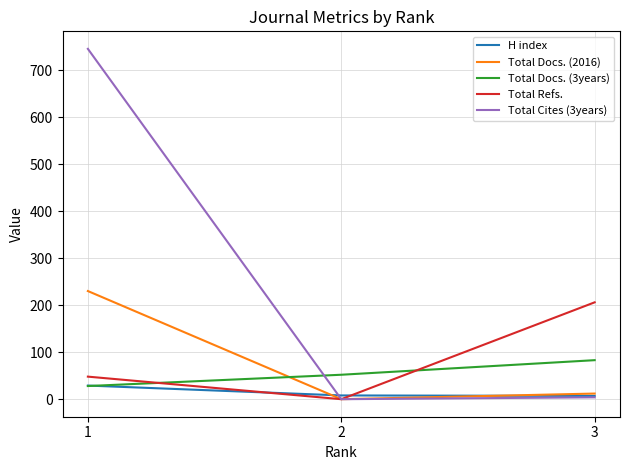

What is the maximum value shown in the chart?

745